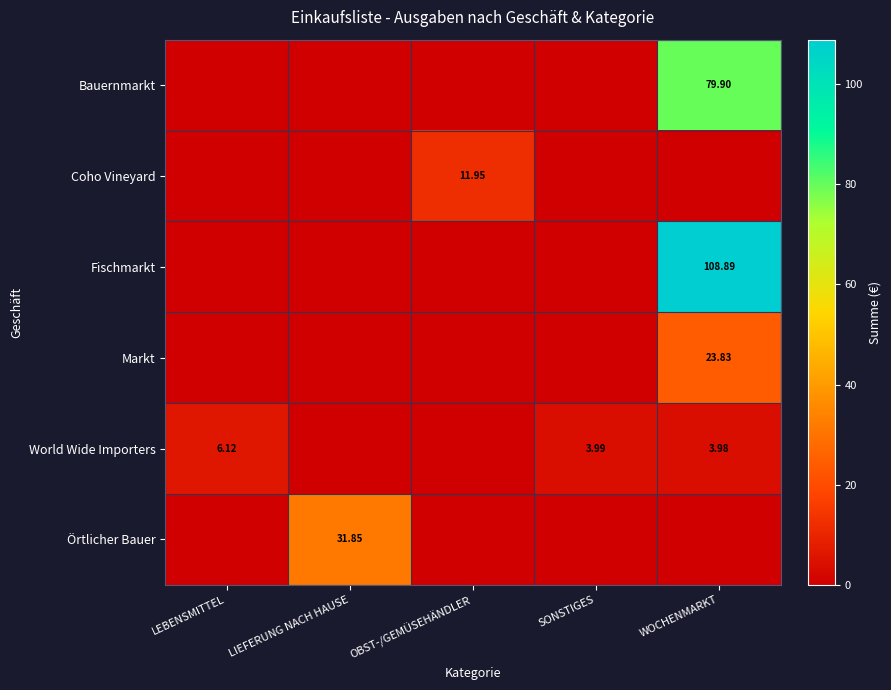

At which category is the sum across all series the highest?

WOCHENMARKT